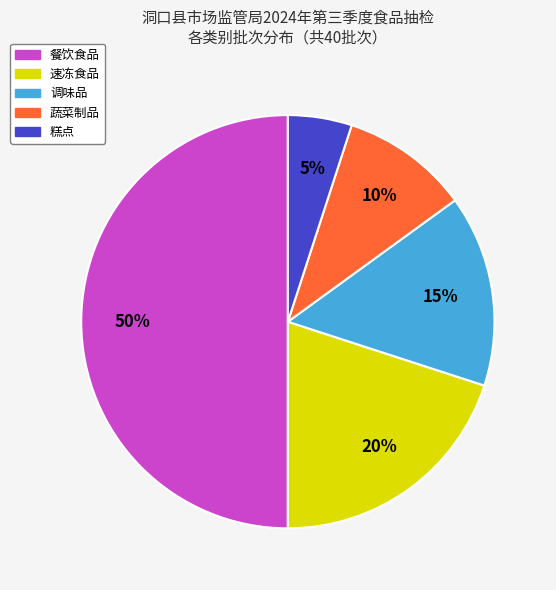

Is 糕点 the majority of the pie?

No